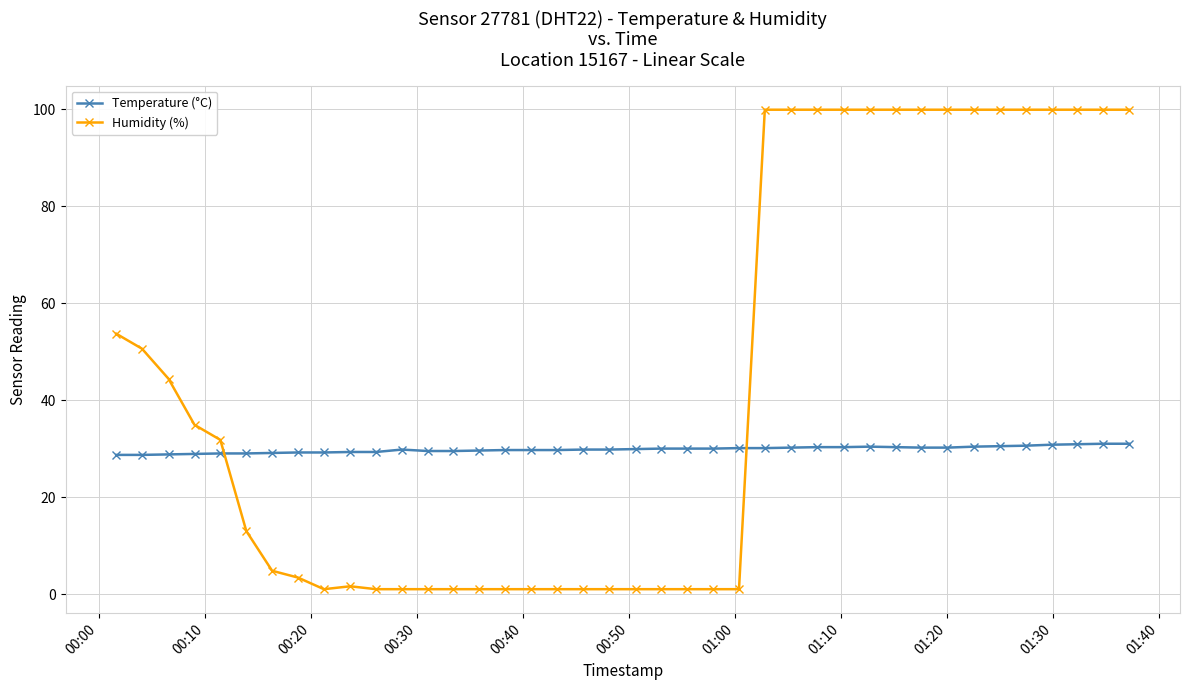

Rank the series by their average value, from highest to lowest.

Humidity (%), Temperature (°C)